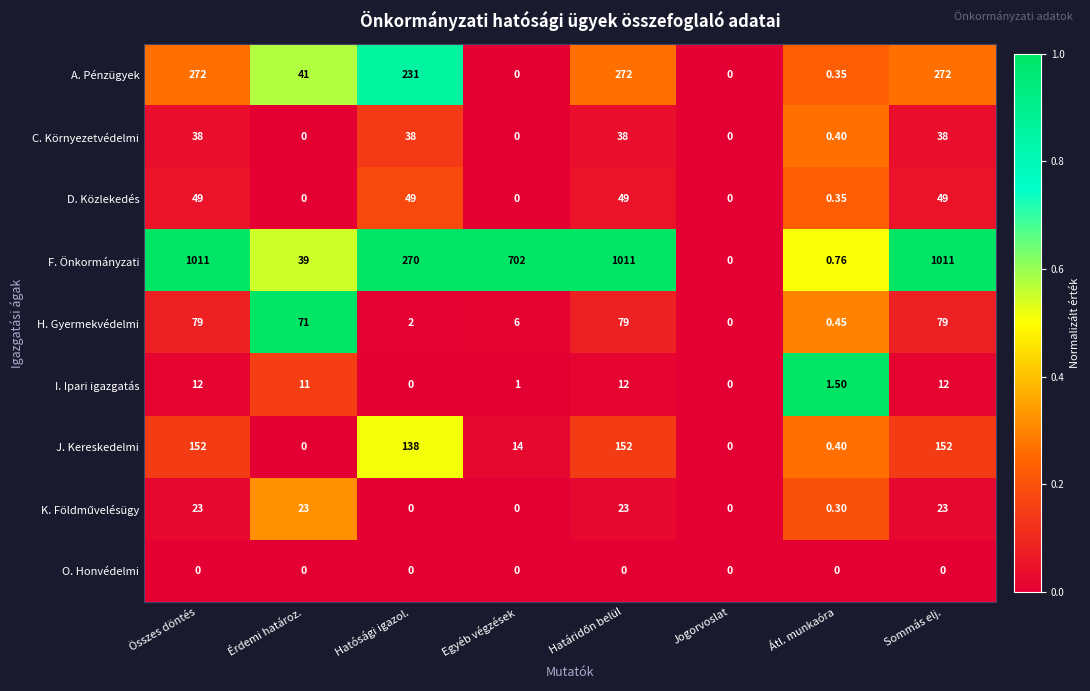

At which label is D. Közlekedés closest to 24?

Átl. munkaóra